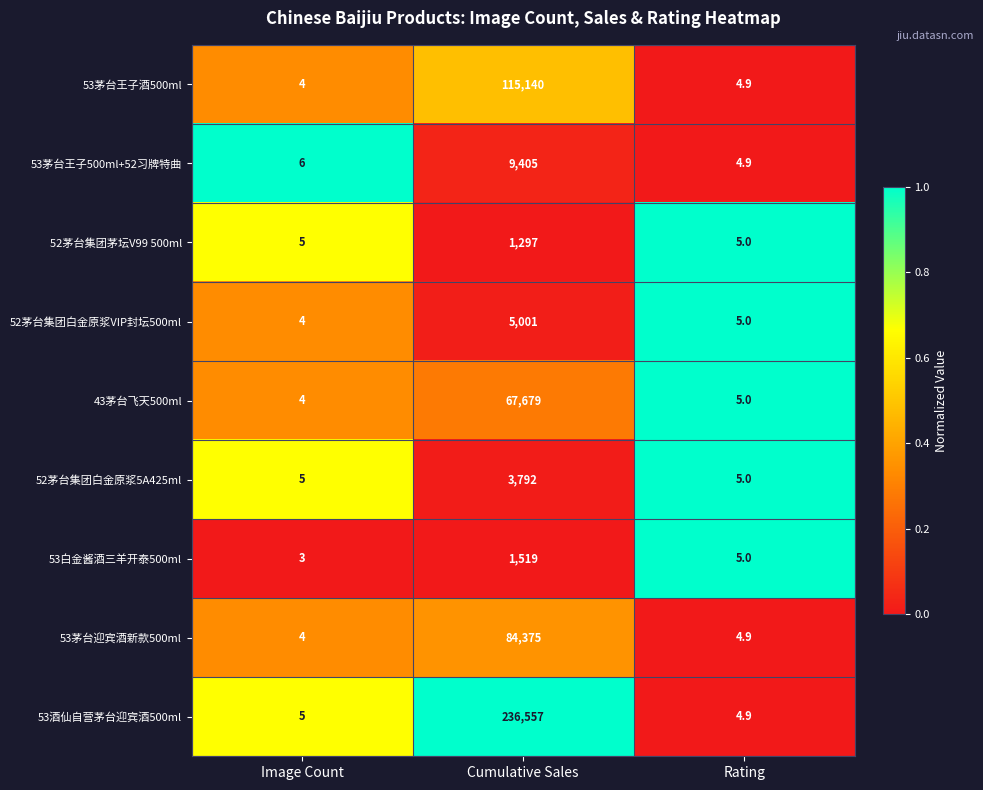

What is the sum of the 52茅台集团白金原浆VIP封坛500ml values at Cumulative Sales and Rating?

5006.0